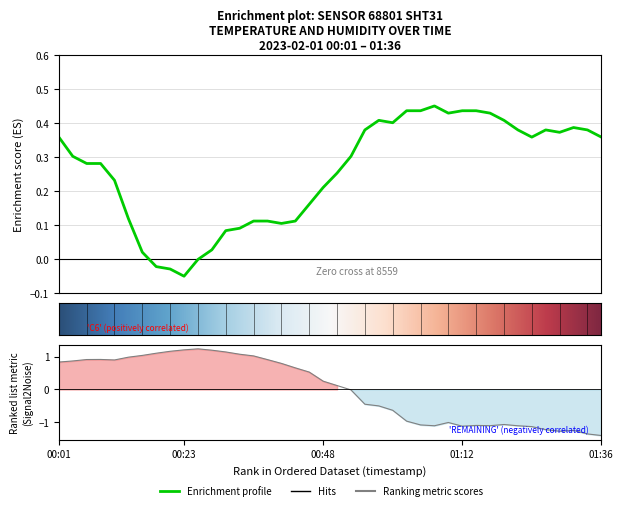

Where does the humidity series first go above 0?

00:01